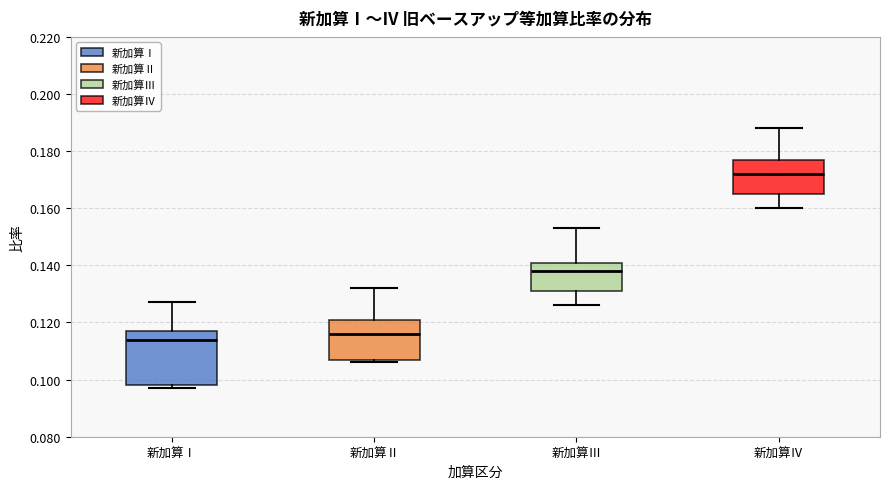

Which box's median line is the lowest?

新加算Ⅰ